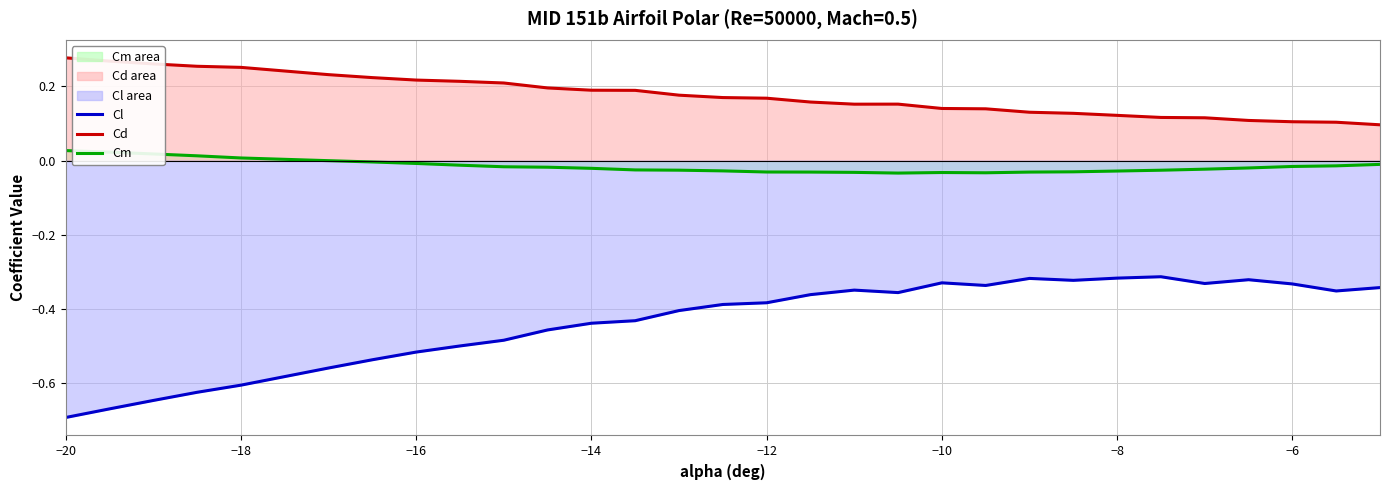

Rank the series by their average value, from lowest to highest.

Cl, Cm, Cd